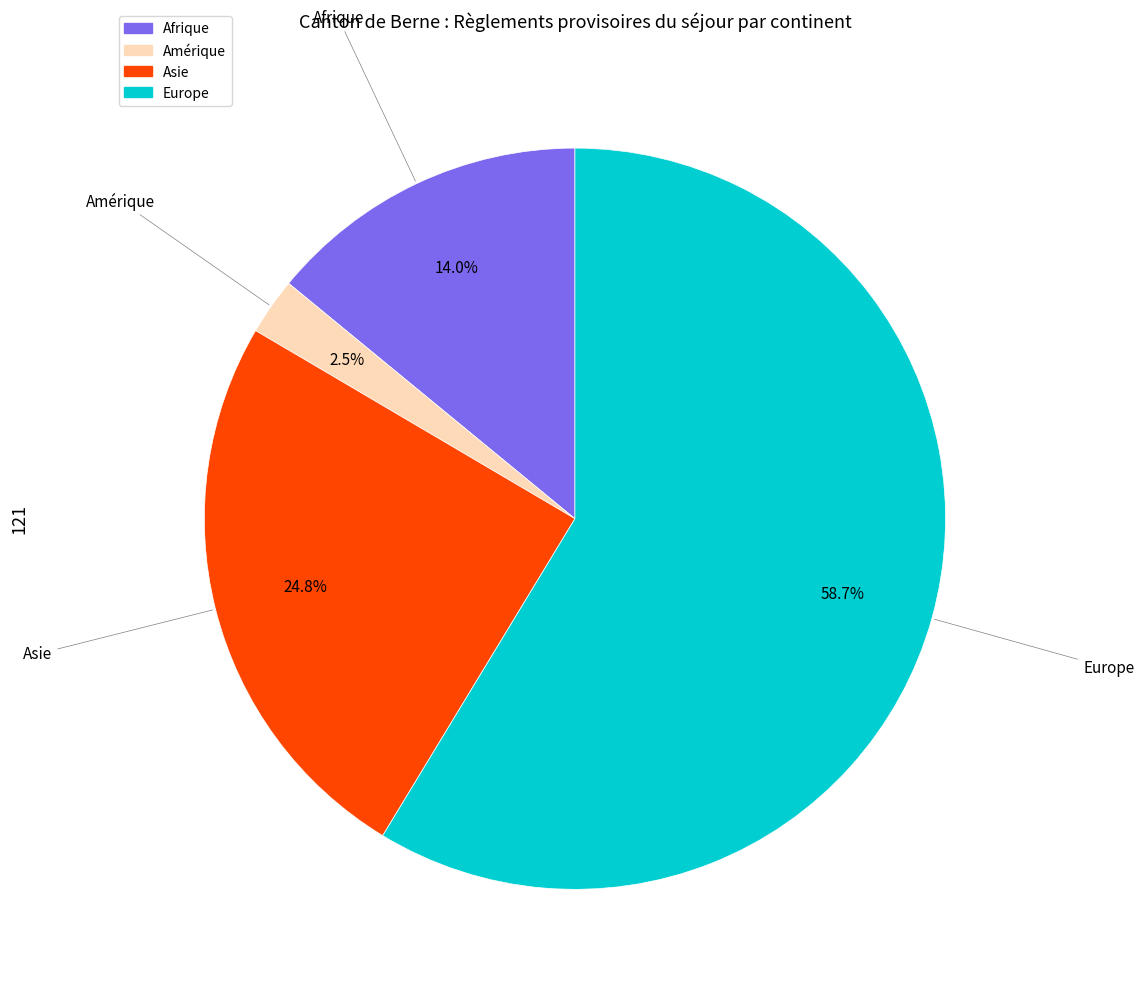

How many segments does this pie chart have?

4